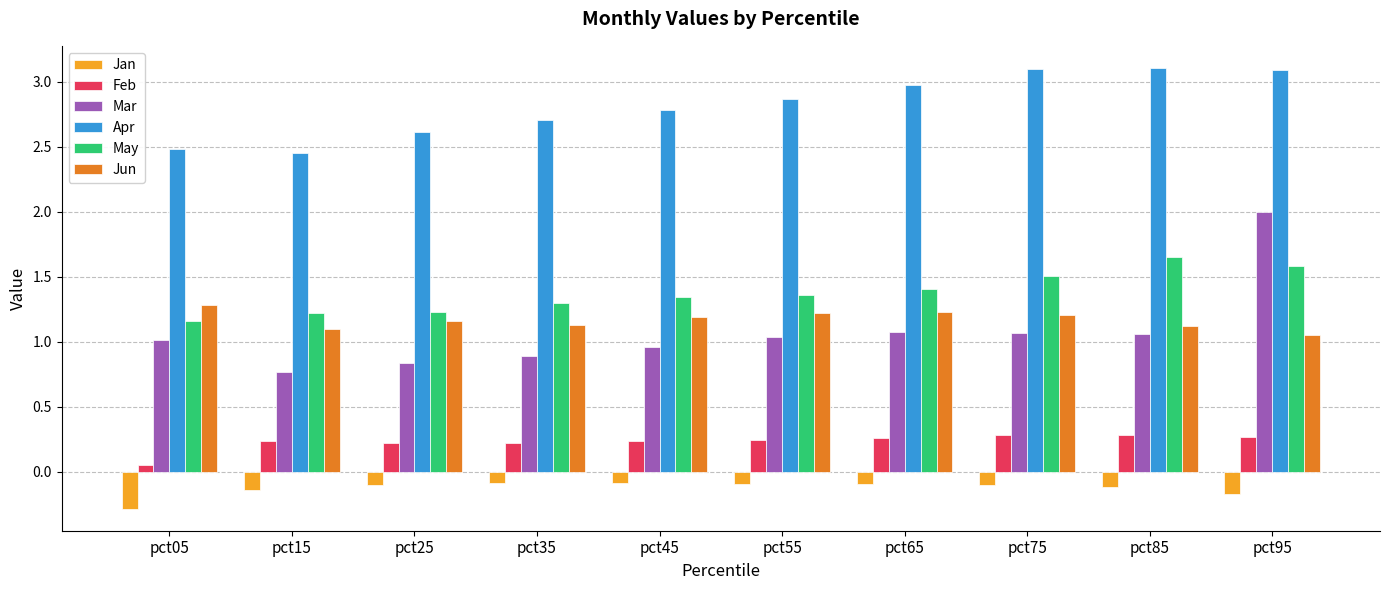

Is it true that May equals 0.6 at pct45?

False